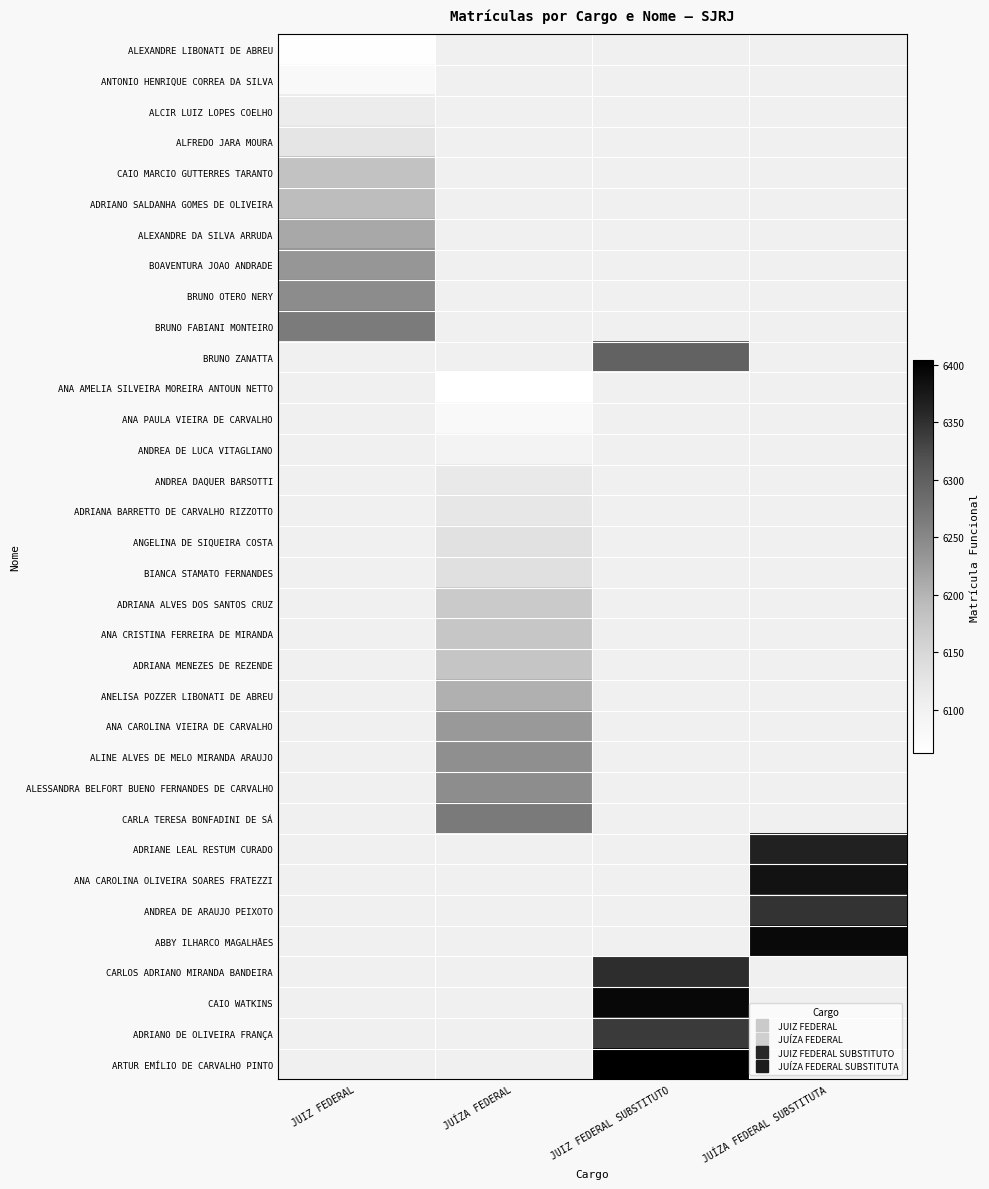

How many values in ANA PAULA VIEIRA DE CARVALHO are above zero?

1